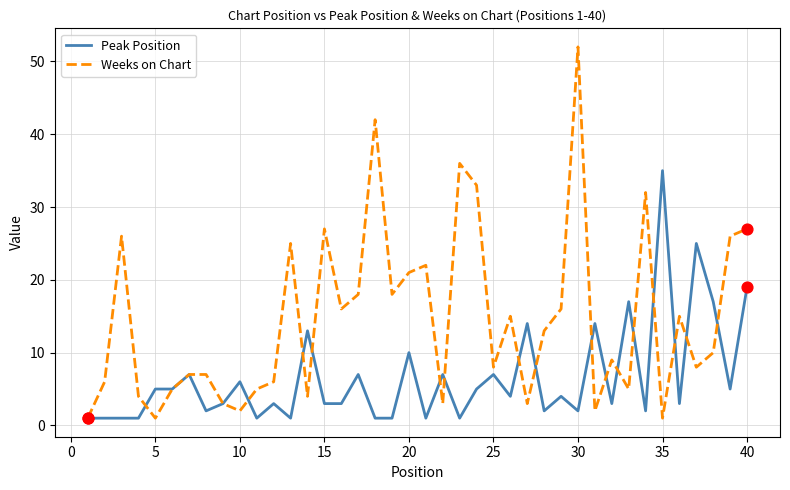

Which series has the largest range (max minus min)?

Weeks on Chart